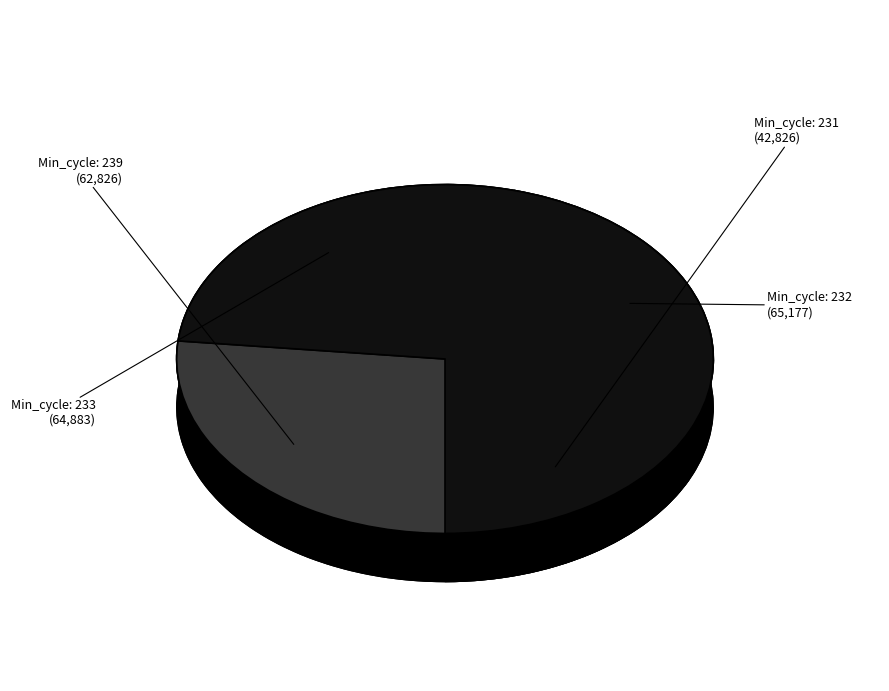

Is it true that Min_cycle=233 is 28% of the pie?

True